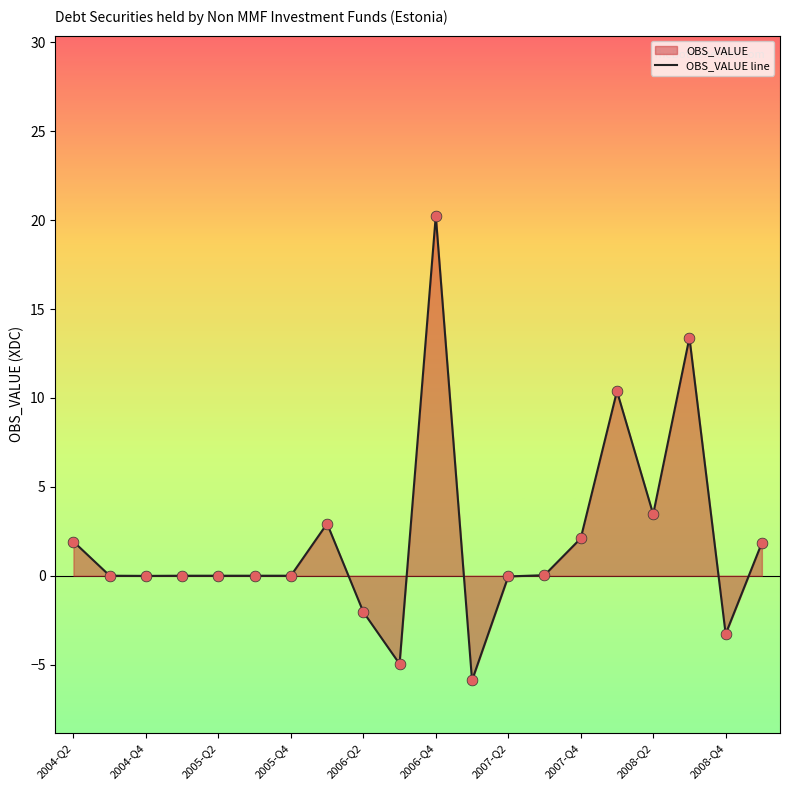

What is the change in value from 2007-Q2 to 2008-Q4?

-3.2